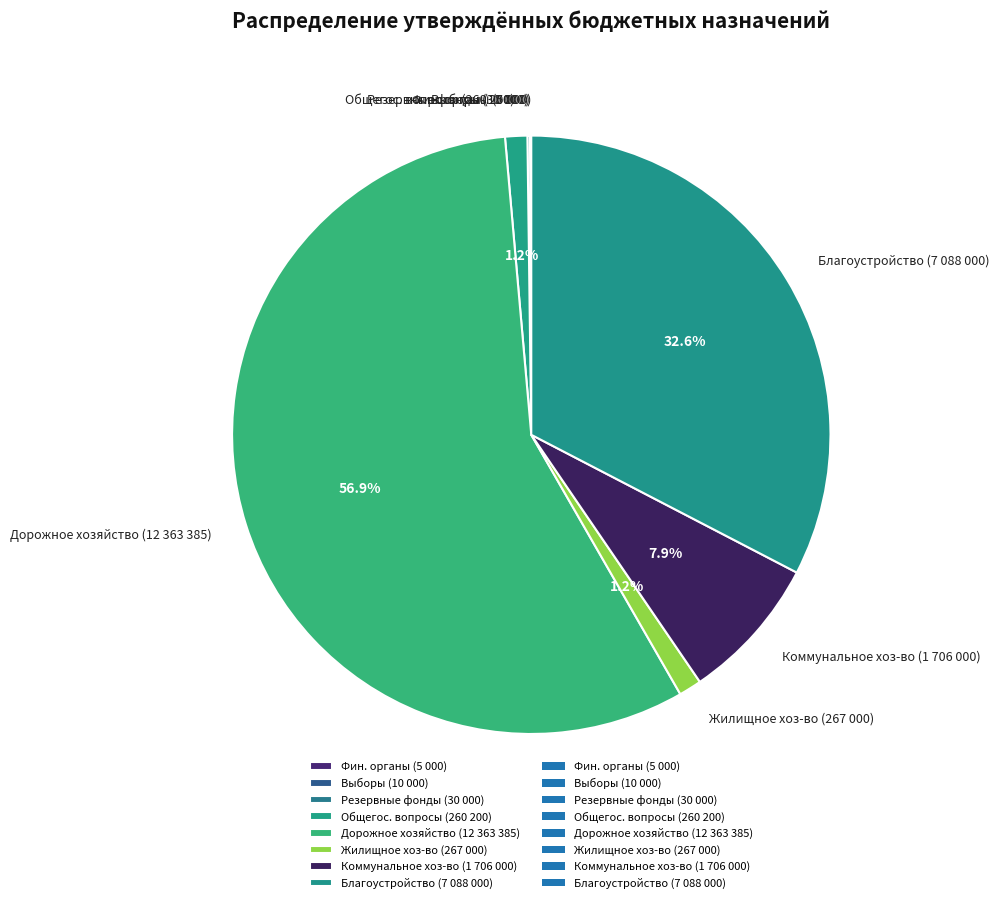

What is the largest slice in the pie chart?

Дорожное хозяйство (12 363 385)